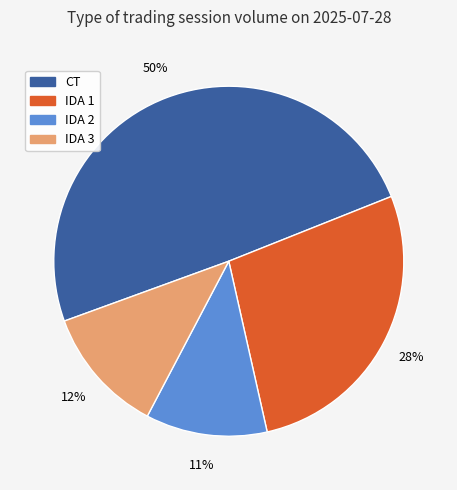

To the nearest percent, what is the average slice percentage?

25%